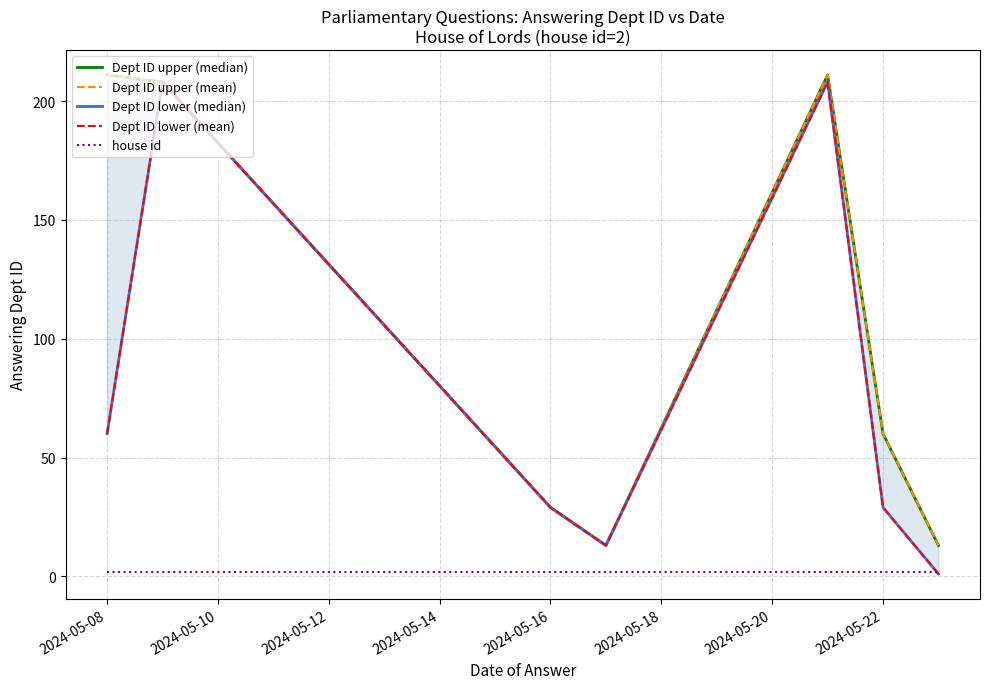

Which series has the largest range (max minus min)?

Dept ID lower (median)